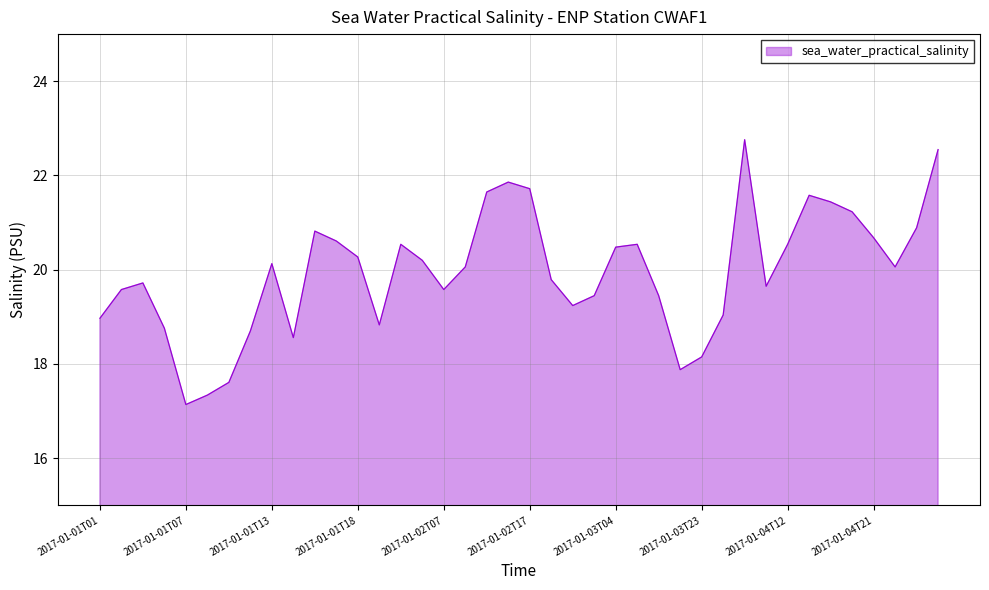

What is the minimum value shown in the chart?

17.1